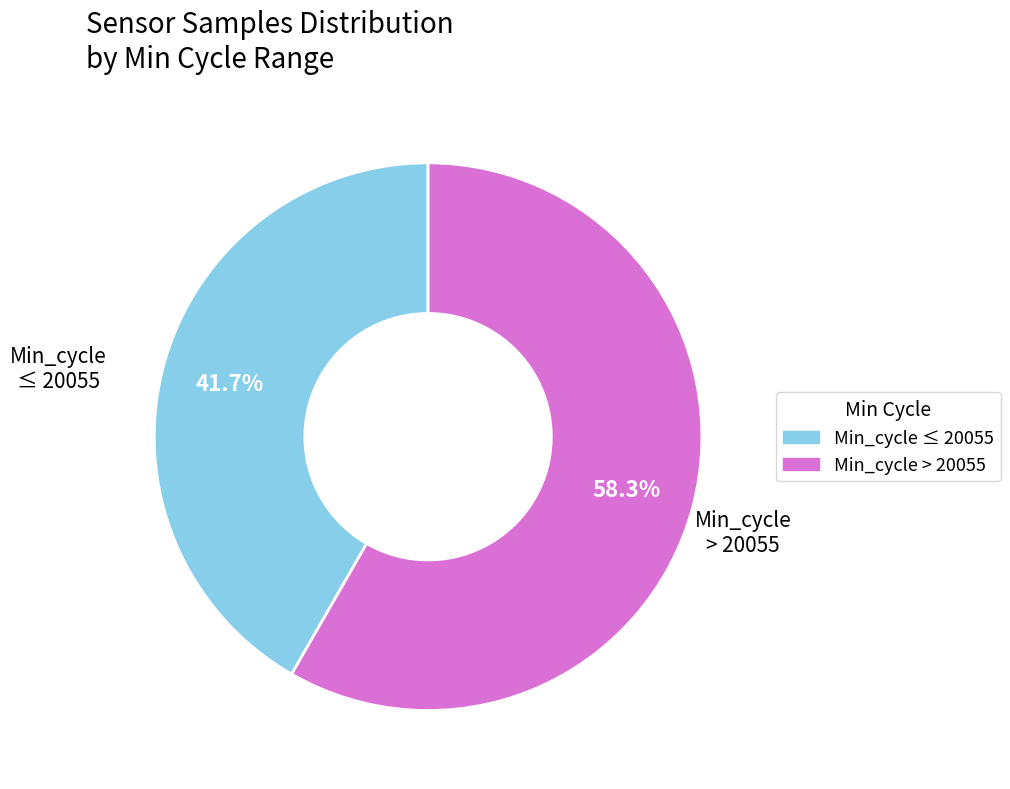

Is there any slice that represents more than half of the pie?

Yes